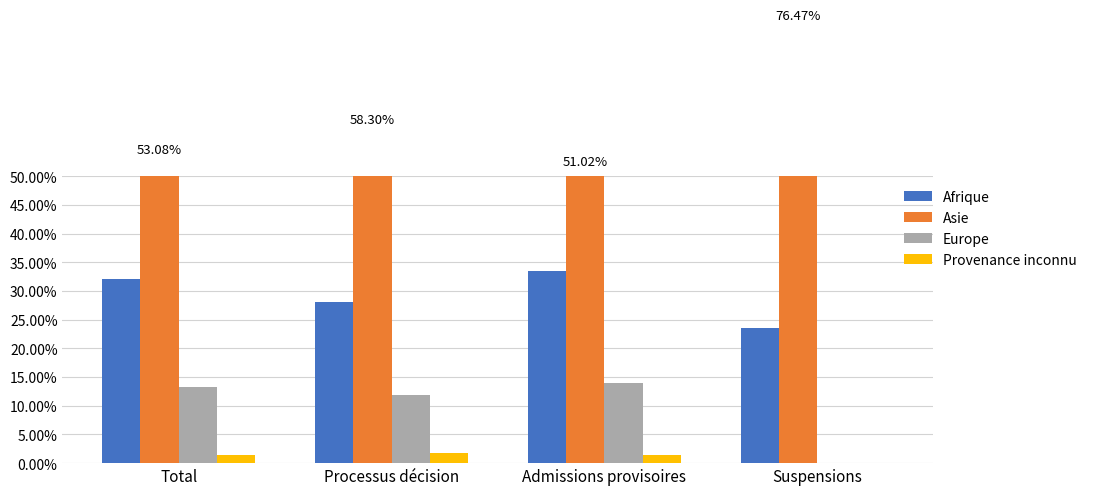

Reading left to right, extract all data points from this chart.

Afrique: Total=32.1	Processus décision=28.1	Admissions provisoires=33.5	Suspensions=23.5
Asie: Total=53.1	Processus décision=58.3	Admissions provisoires=51.0	Suspensions=76.5
Europe: Total=13.3	Processus décision=11.9	Admissions provisoires=13.9	Suspensions=0.0
Provenance inconnu: Total=1.5	Processus décision=1.7	Admissions provisoires=1.4	Suspensions=0.0